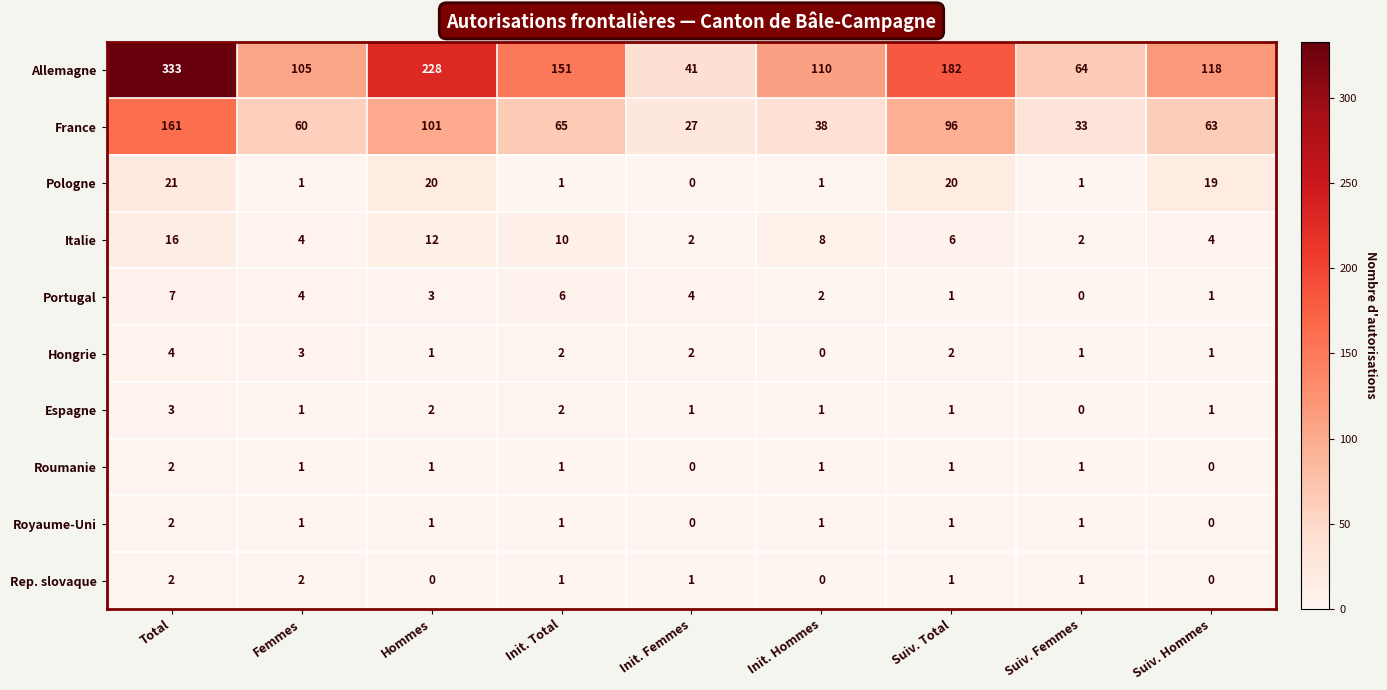

How many distinct data groups are displayed?

10